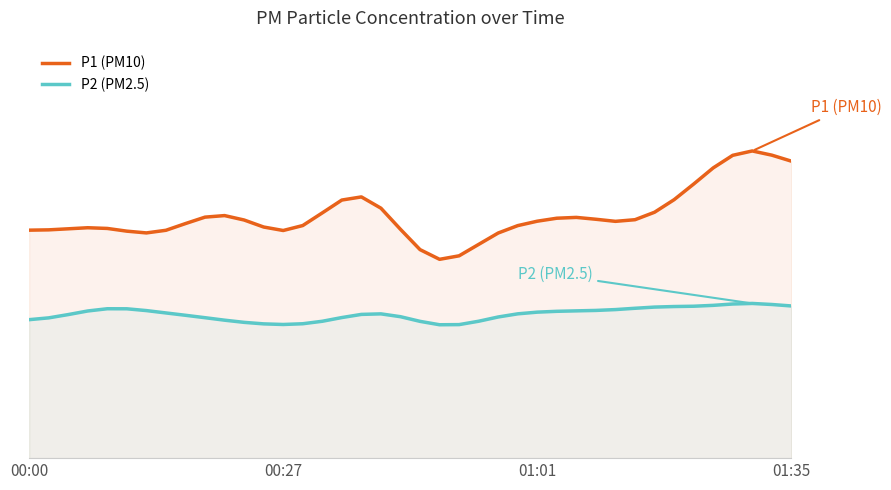

What is the lowest value of the P1 (PM10) series?

4.1